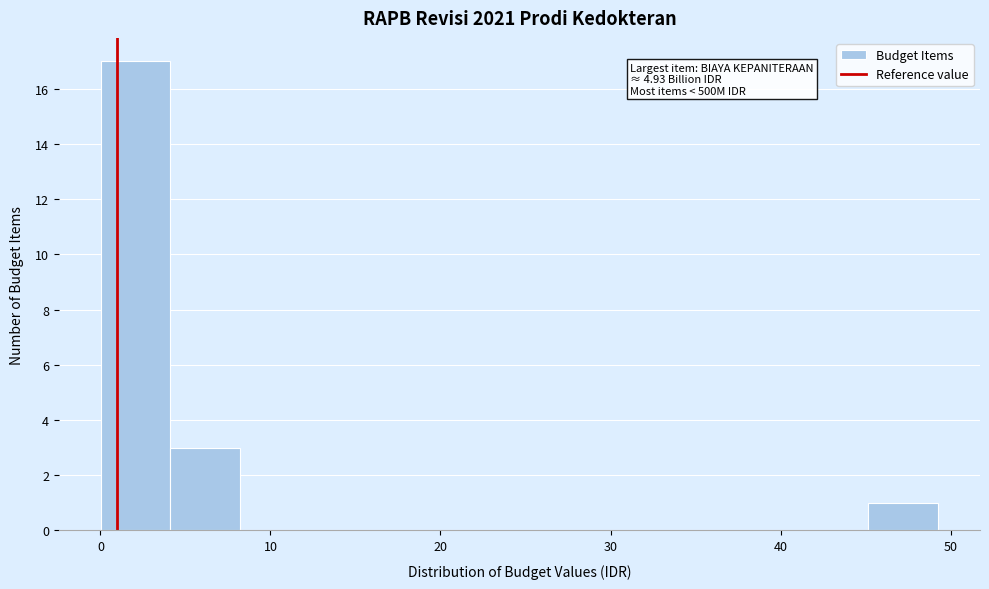

Which range on the x-axis has the tallest bar?

0 to 4